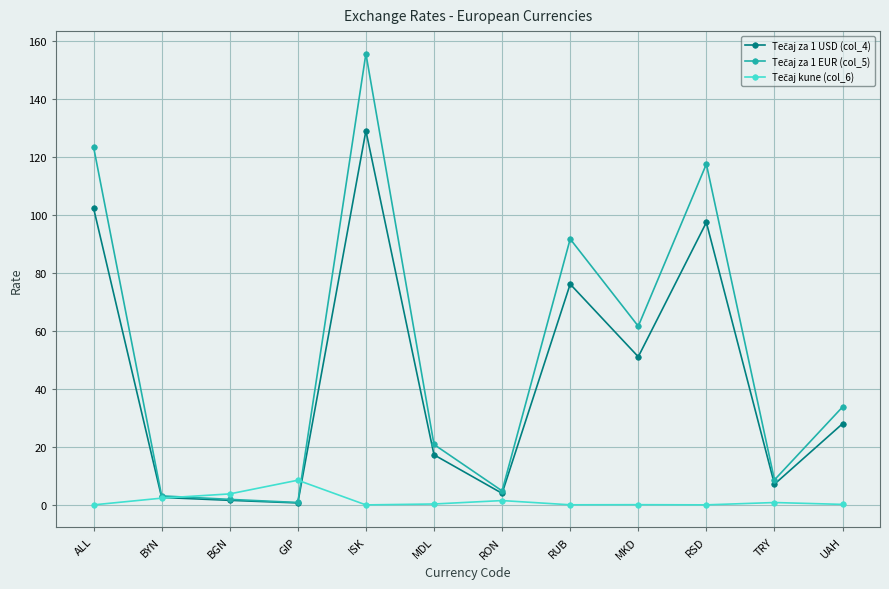

At which category is the sum across all series the highest?

ISK